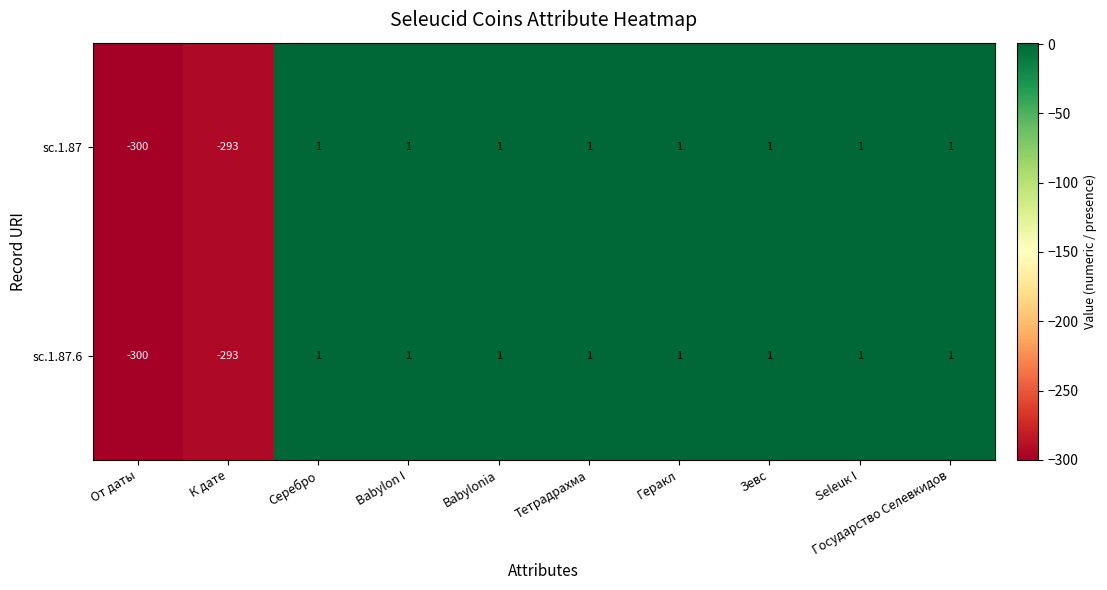

At which category does the chart reach its minimum across all series?

От даты